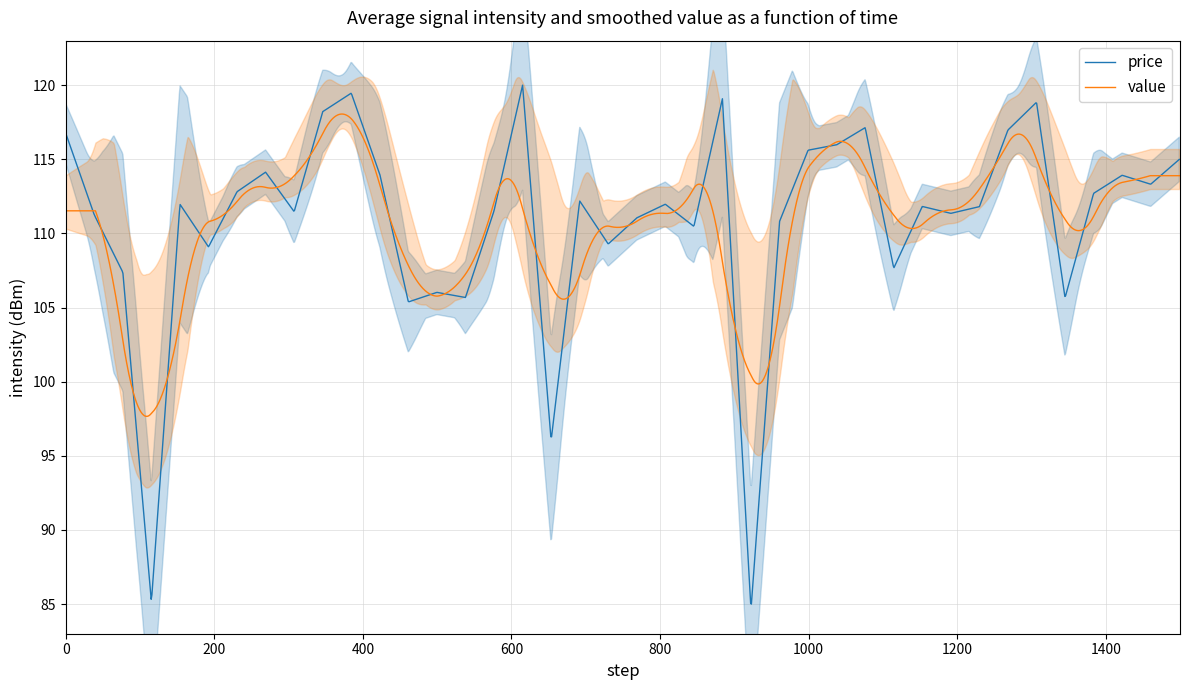

What is the minimum value for price?

85.0